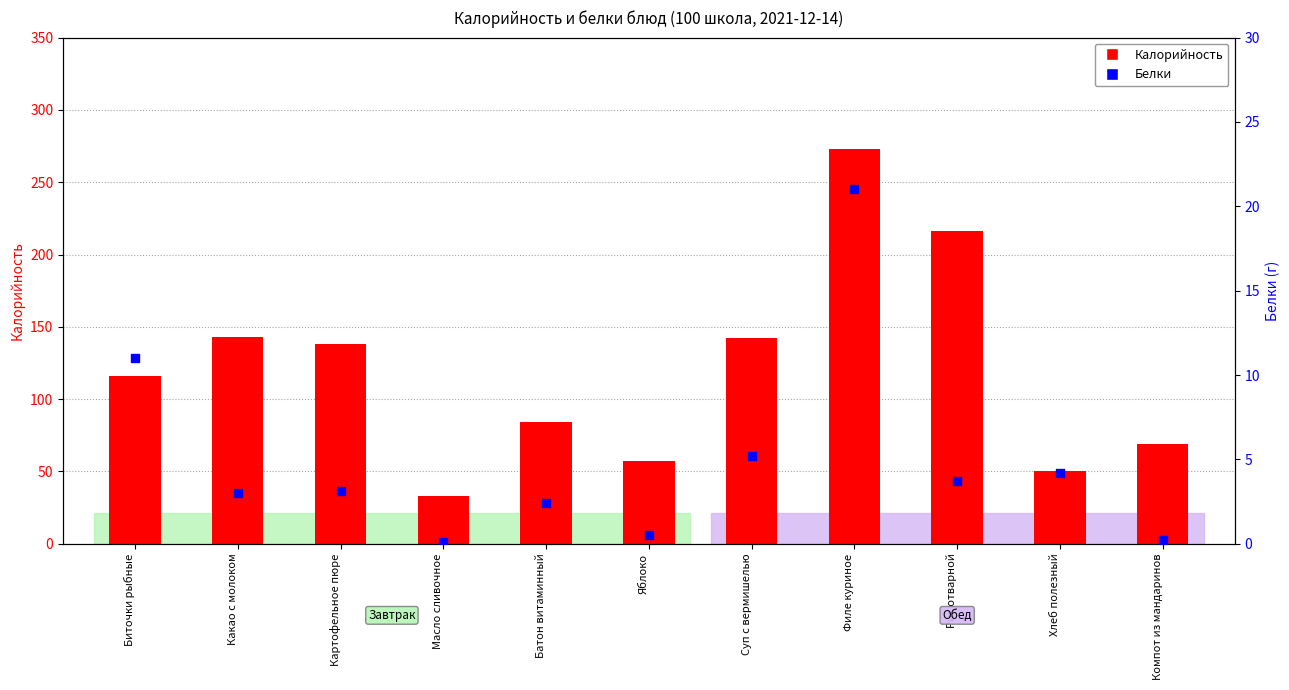

Which series has the largest total across all categories?

Калорийность